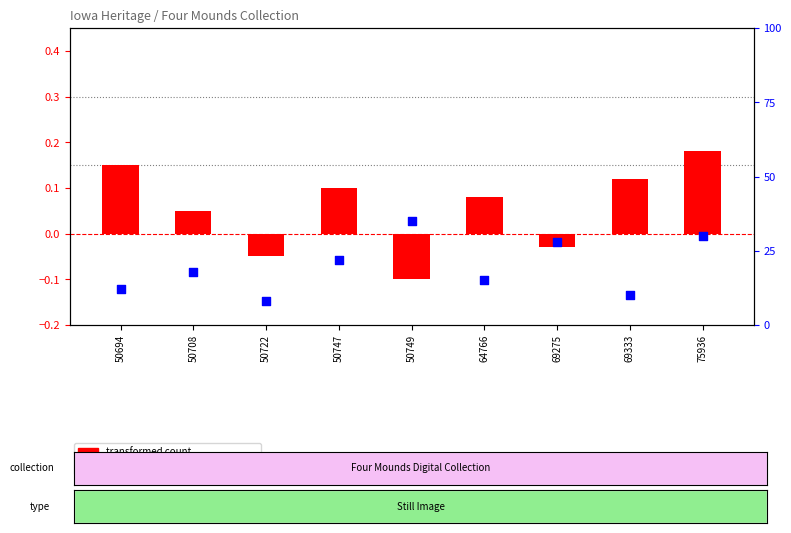

At how many categories does at least one series exceed 29?

2